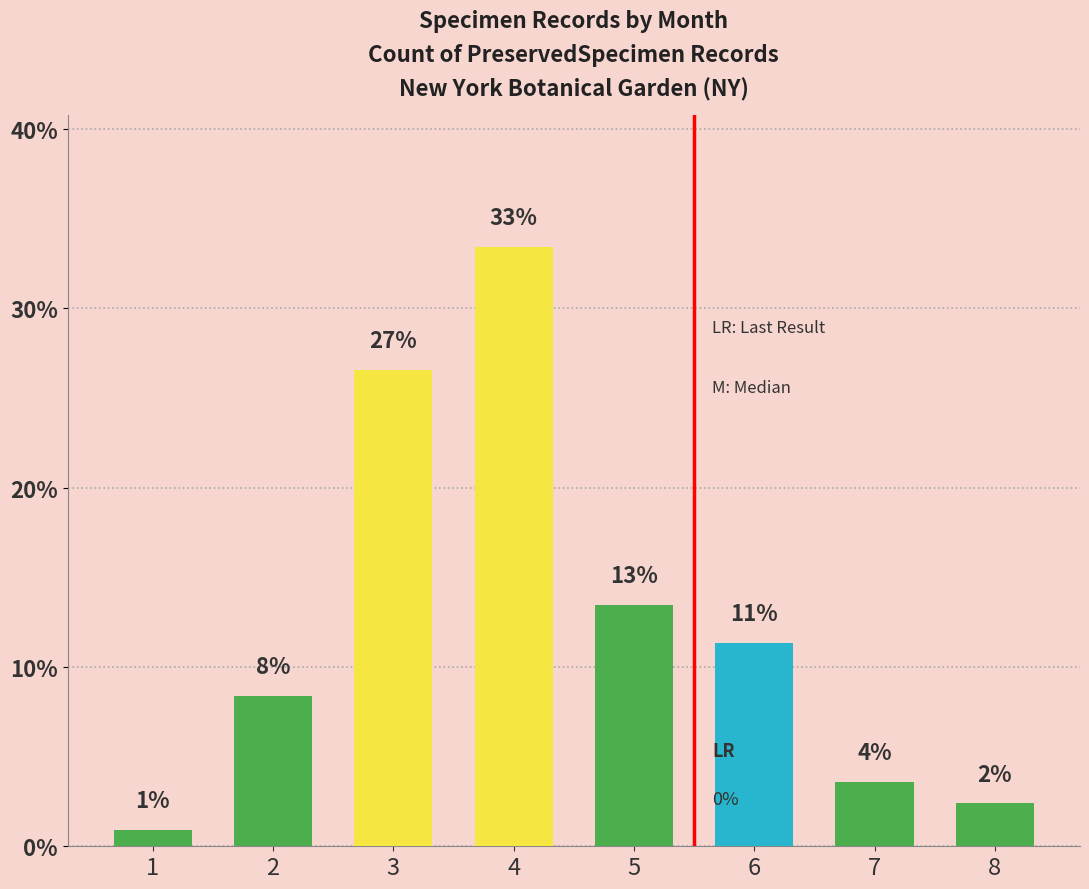

Are the bars horizontal?

No